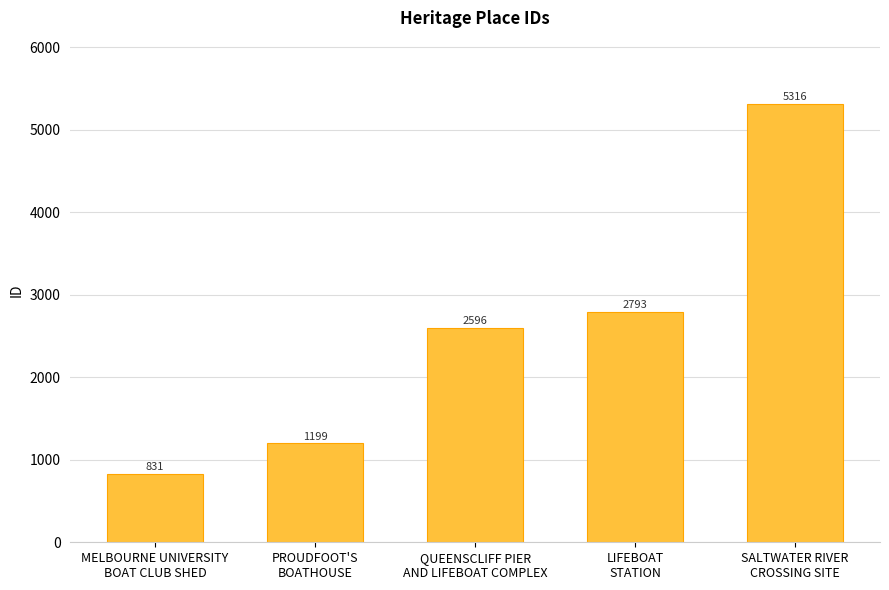

What is the average value?

2547